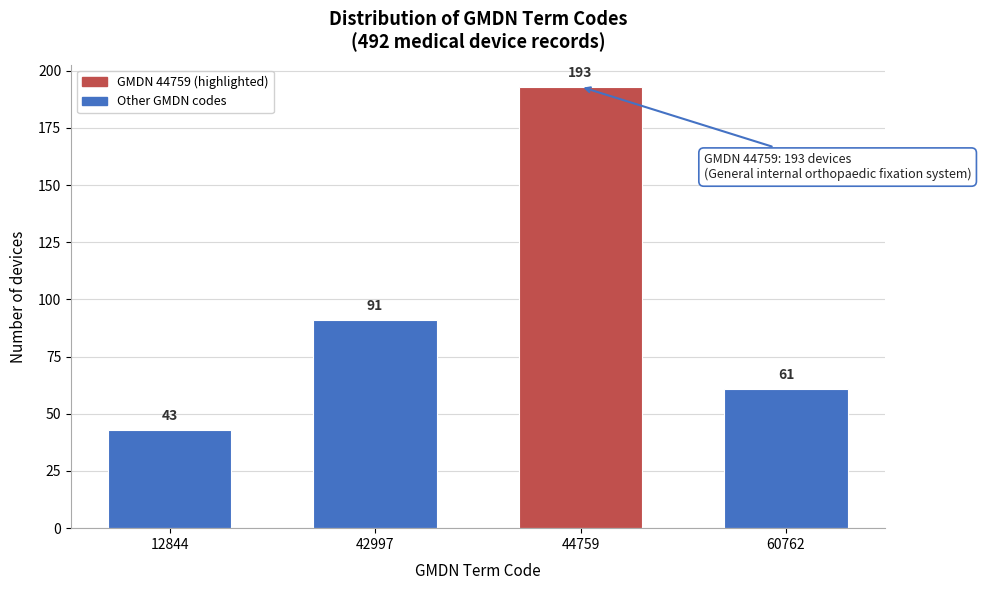

Reading left to right, list all the values displayed in this chart.

43	91	193	61